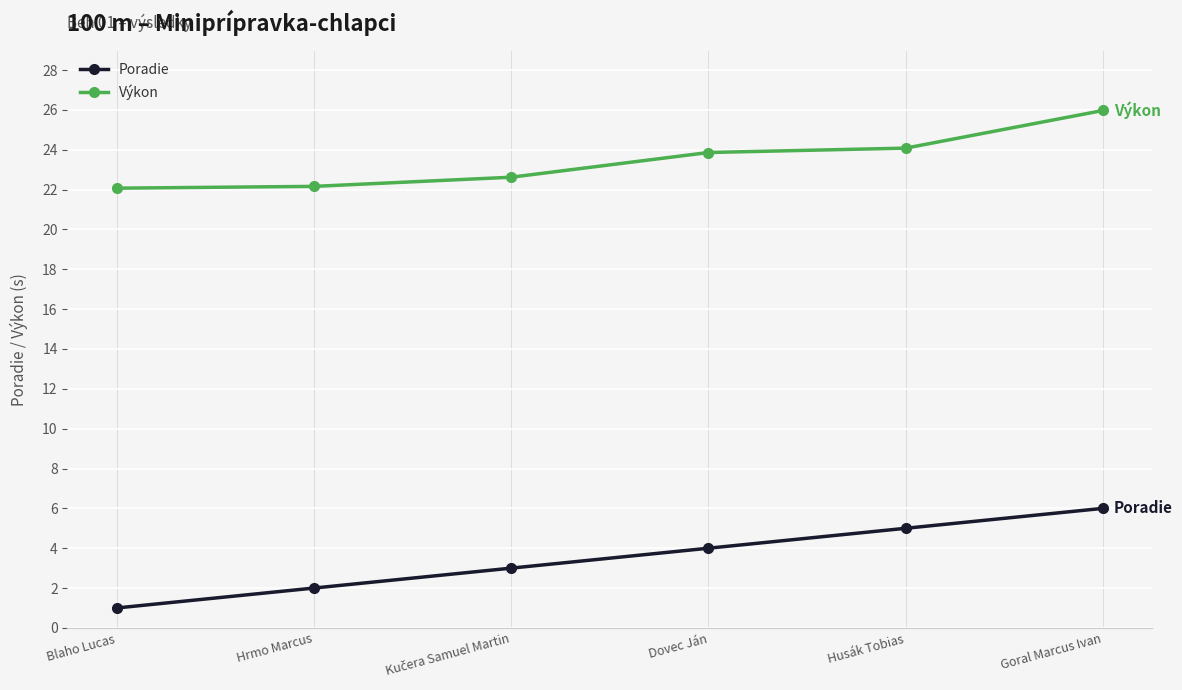

At how many categories does at least one series exceed 13?

6